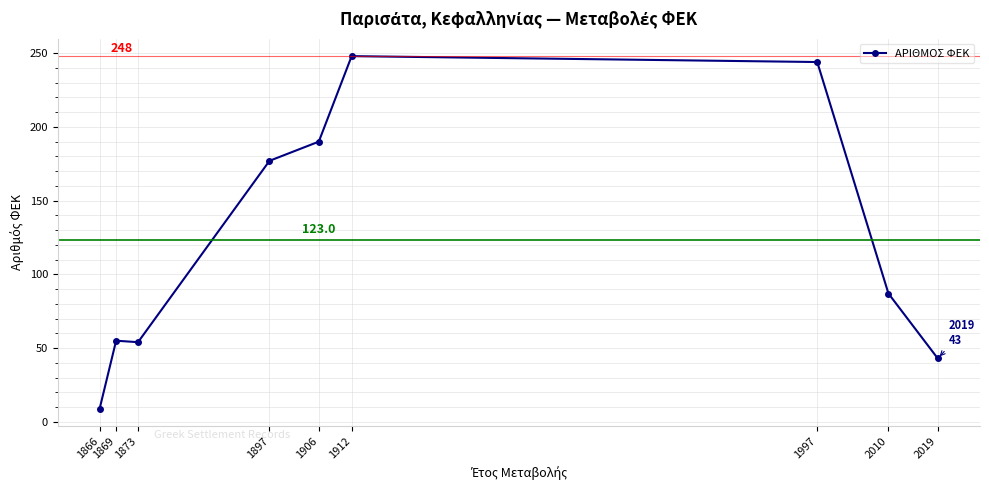

What is the change in value from 1912 to 1997?

-4